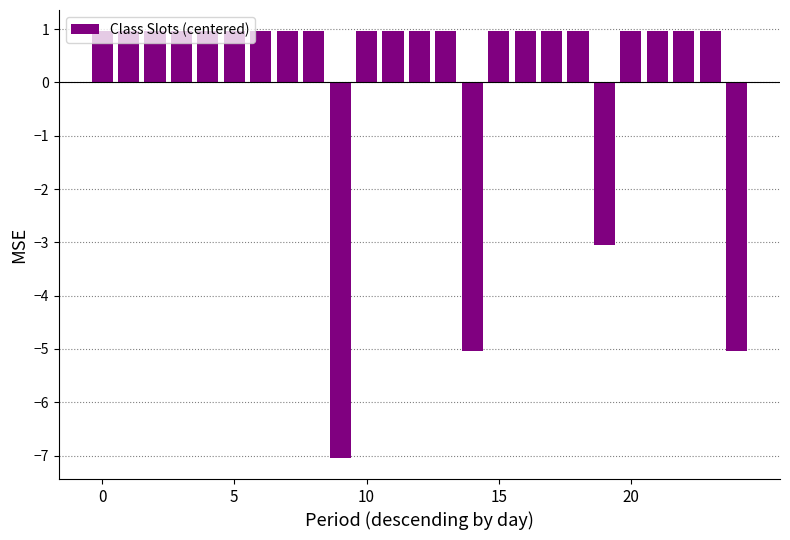

How many positive values are there?

21